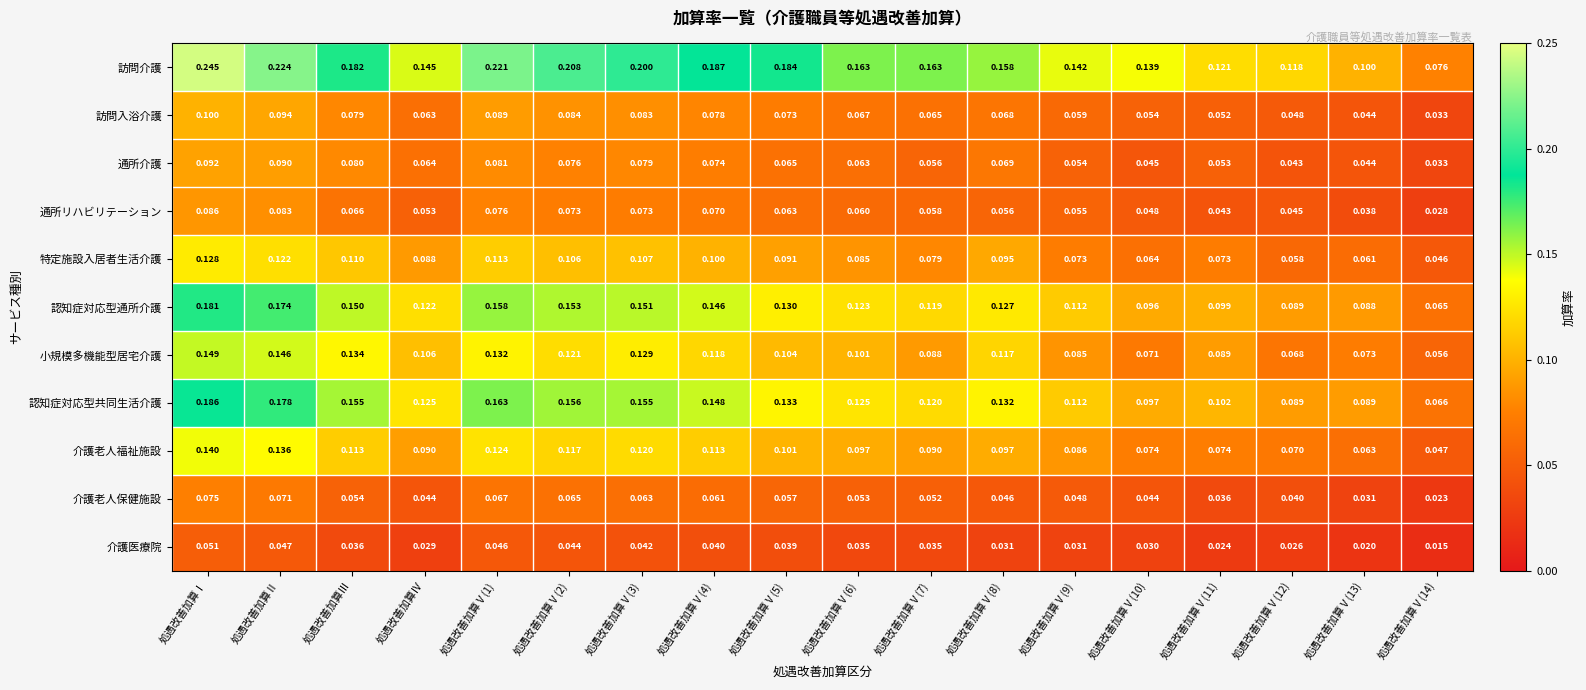

Is the value of 認知症対応型通所介護 at 処遇改善加算Ⅴ(4) greater than the value of 介護医療院 at 処遇改善加算Ⅴ(5)?

Yes